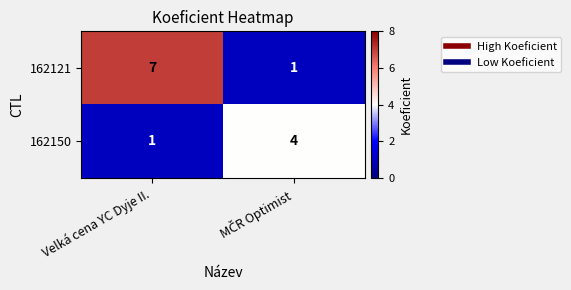

Is it true that 162121 equals 4 at Velká cena YC Dyje II.?

False